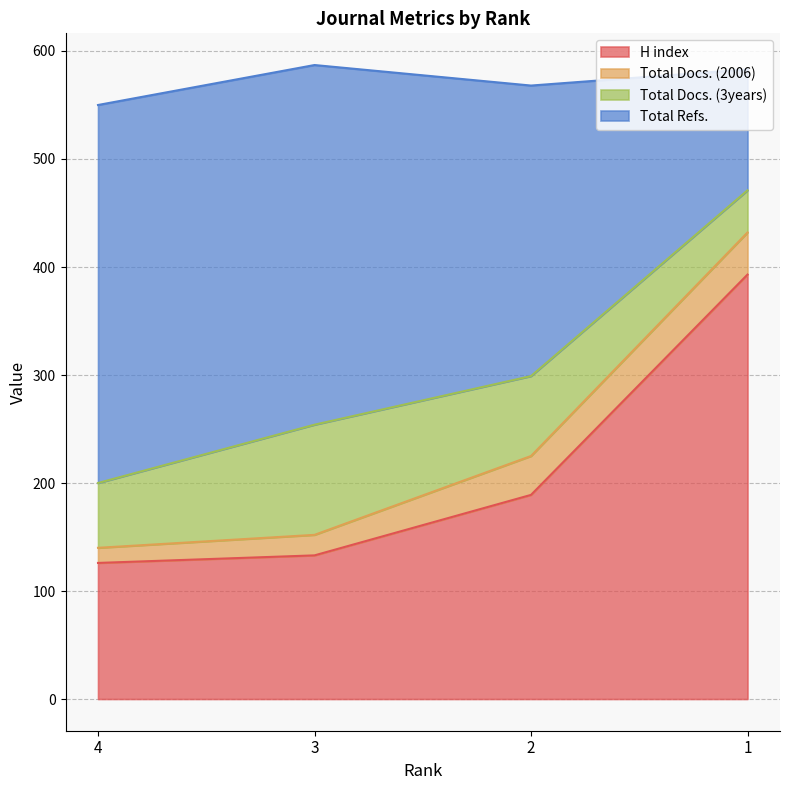

The value of H index at 1 is 109. True or false?

False